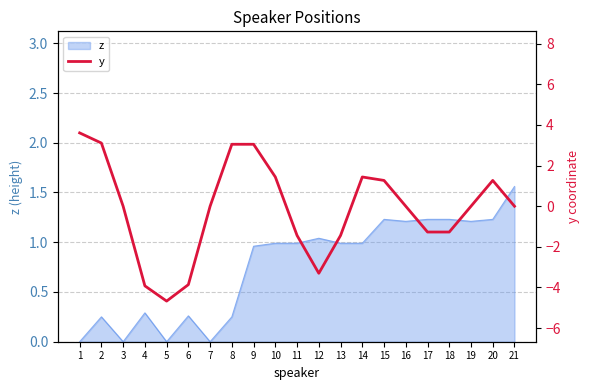

Which category has the highest value in the z series?

21